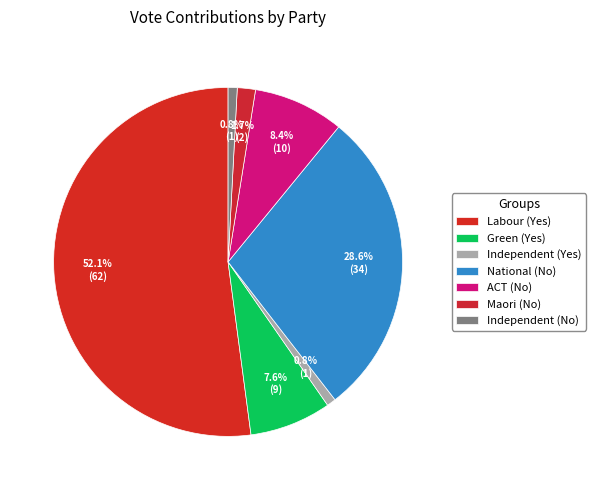

What is the change in value from Labour (Yes) to National (No)?

-28